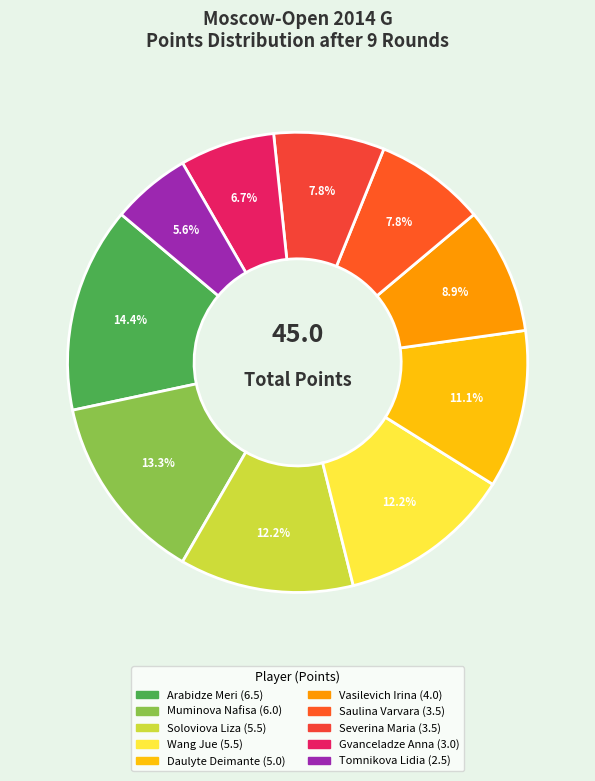

Is Gvanceladze Anna the majority of the pie?

No